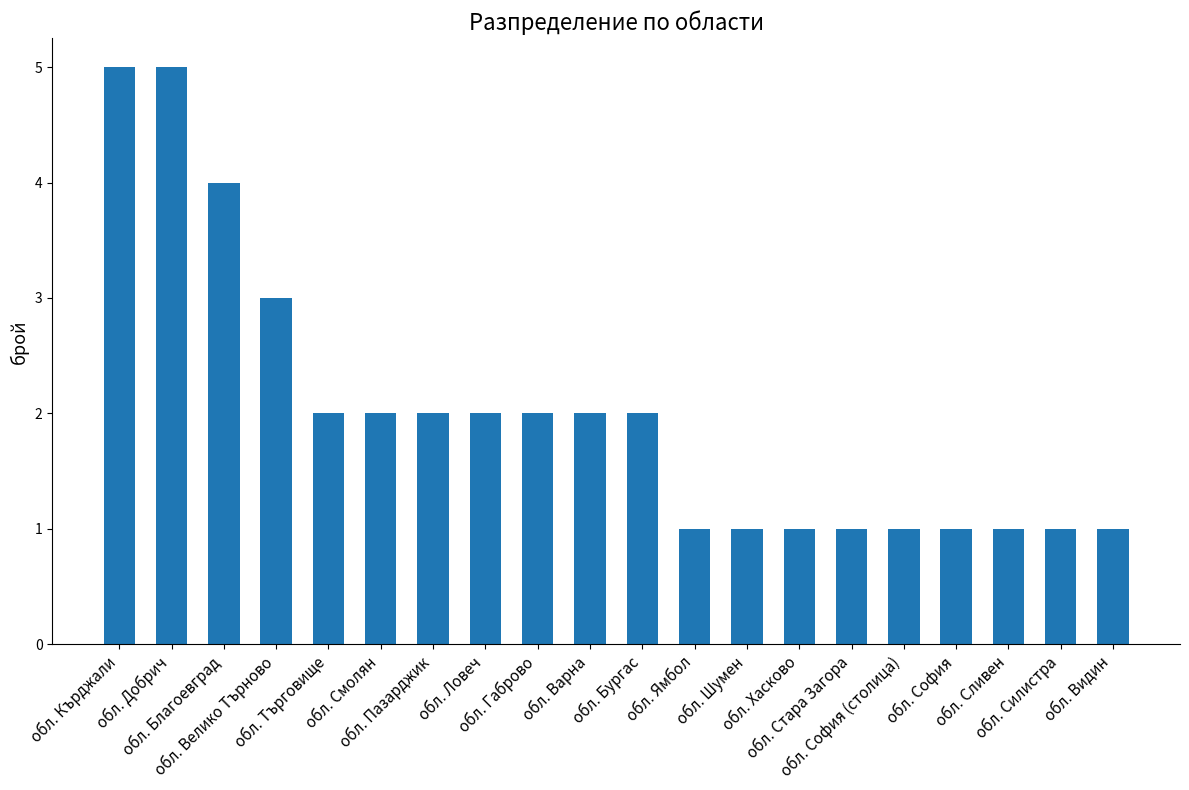

How many values are below 2?

9